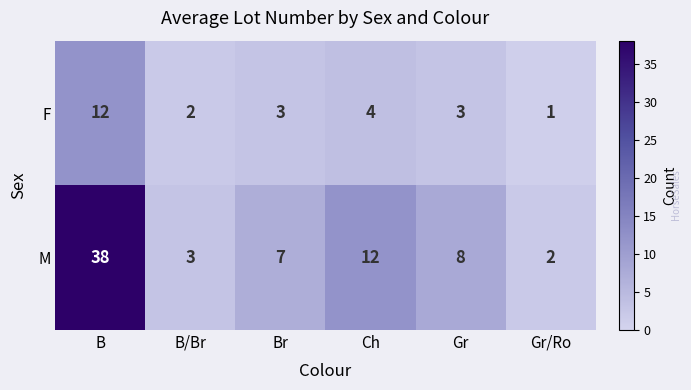

Rank the series by their average value, from lowest to highest.

F, M